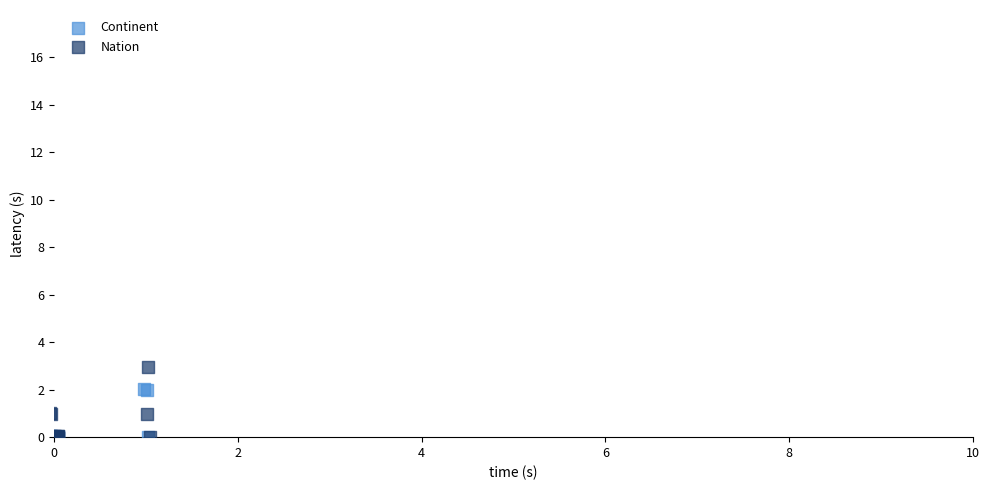

Which series reaches the maximum Y coordinate?

Nation